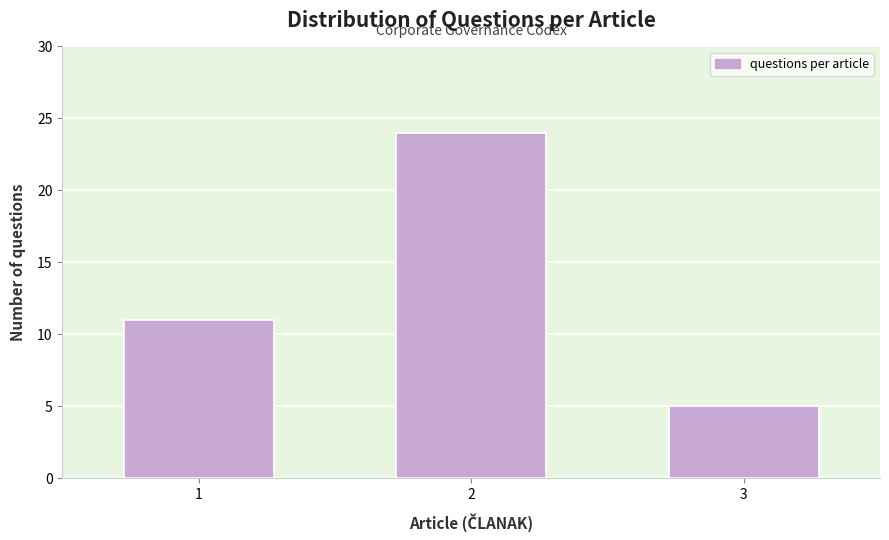

Reading left to right, list all the values displayed in this chart.

1=11	2=24	3=5